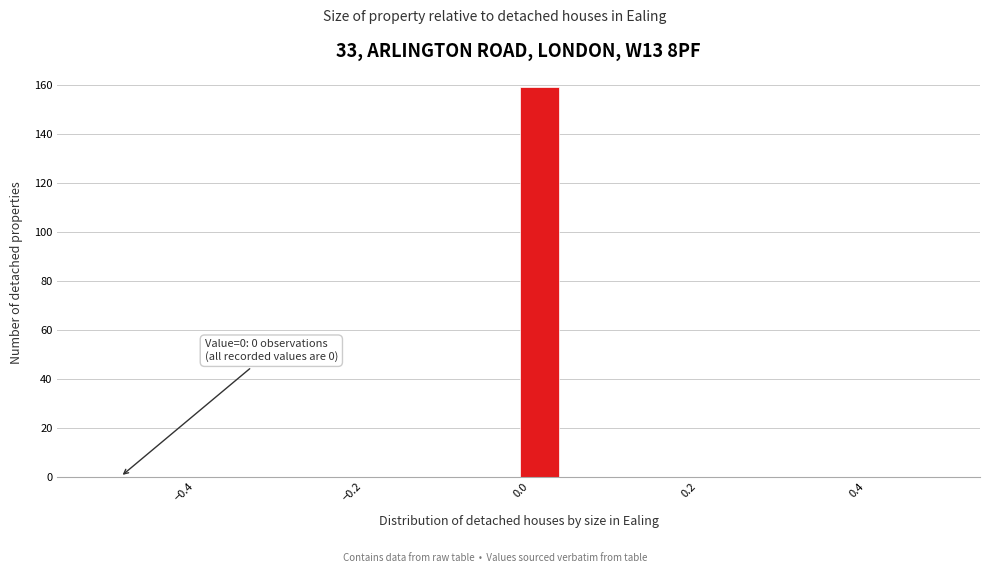

Read against the x-axis, roughly where is the centre of the tallest bar?

0.02